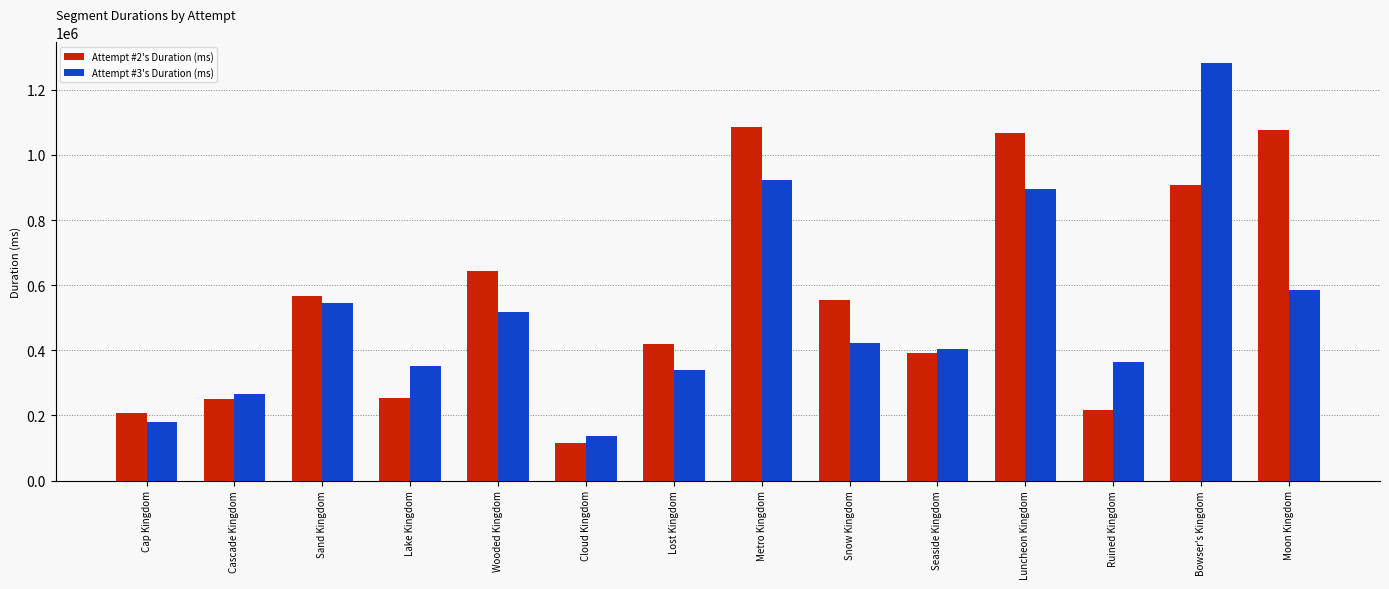

At how many categories does at least one series exceed 821844?

4